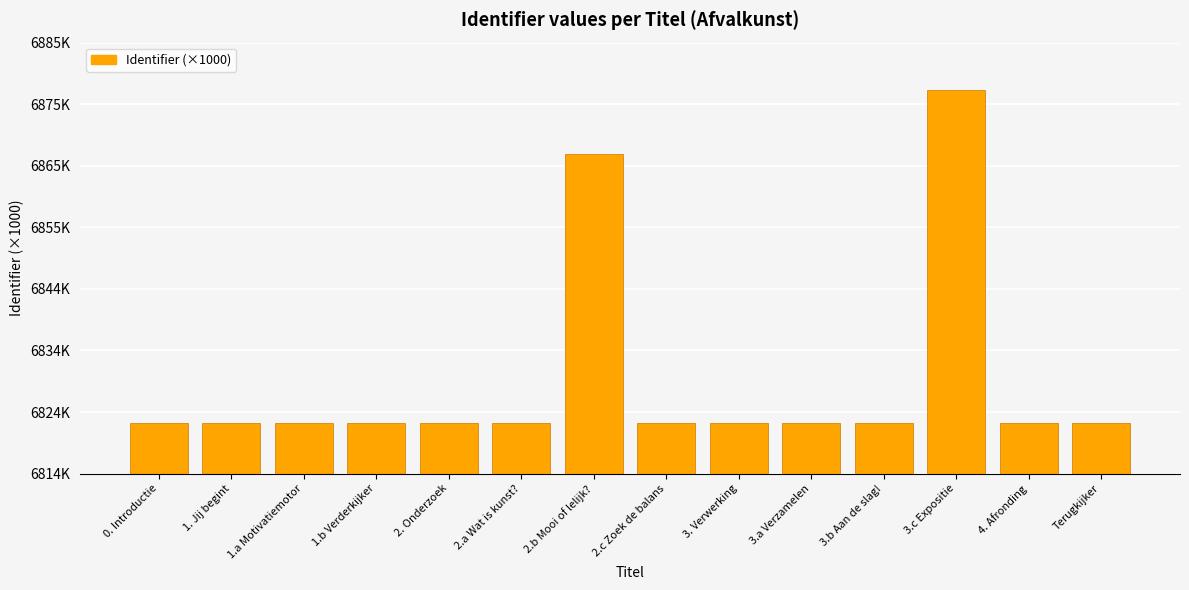

What is the label of the 10th bar from the left?

3.a Verzamelen